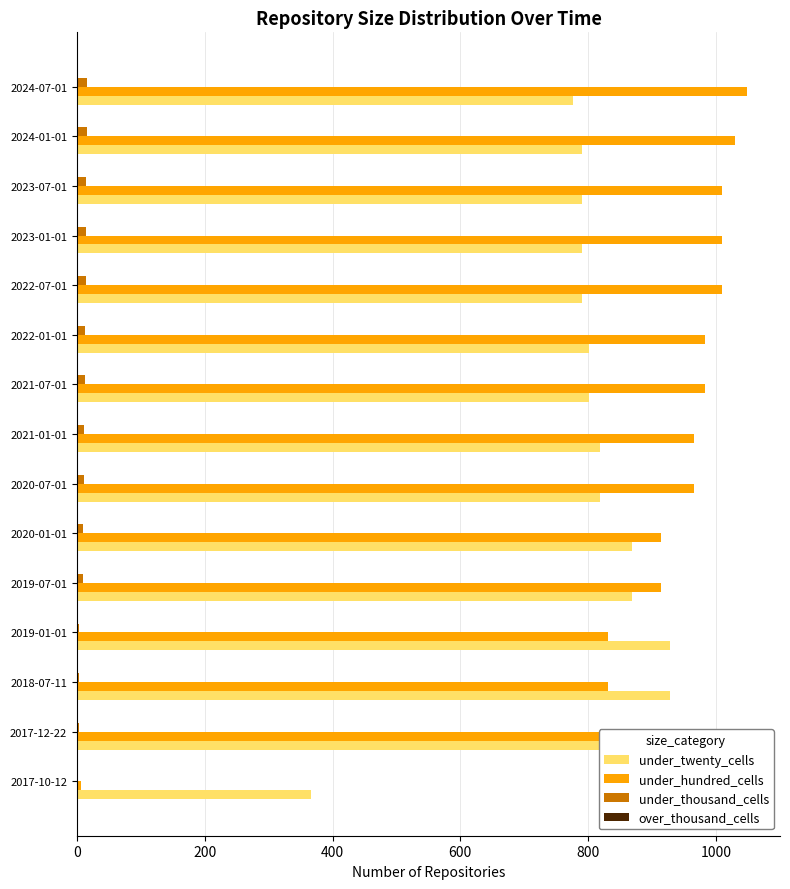

The under_hundred_cells series shows 831.0 at 2018-07-11. True or false?

True